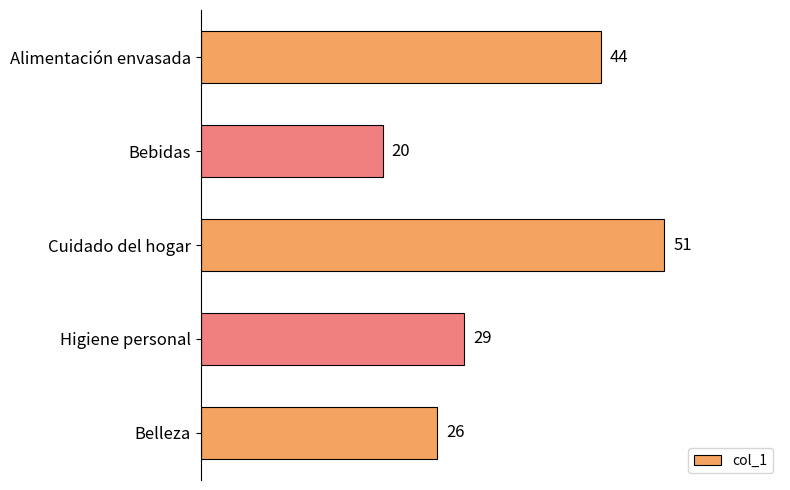

Rank the categories by value from highest to lowest.

Cuidado del hogar, Alimentación envasada, Higiene personal, Belleza, Bebidas